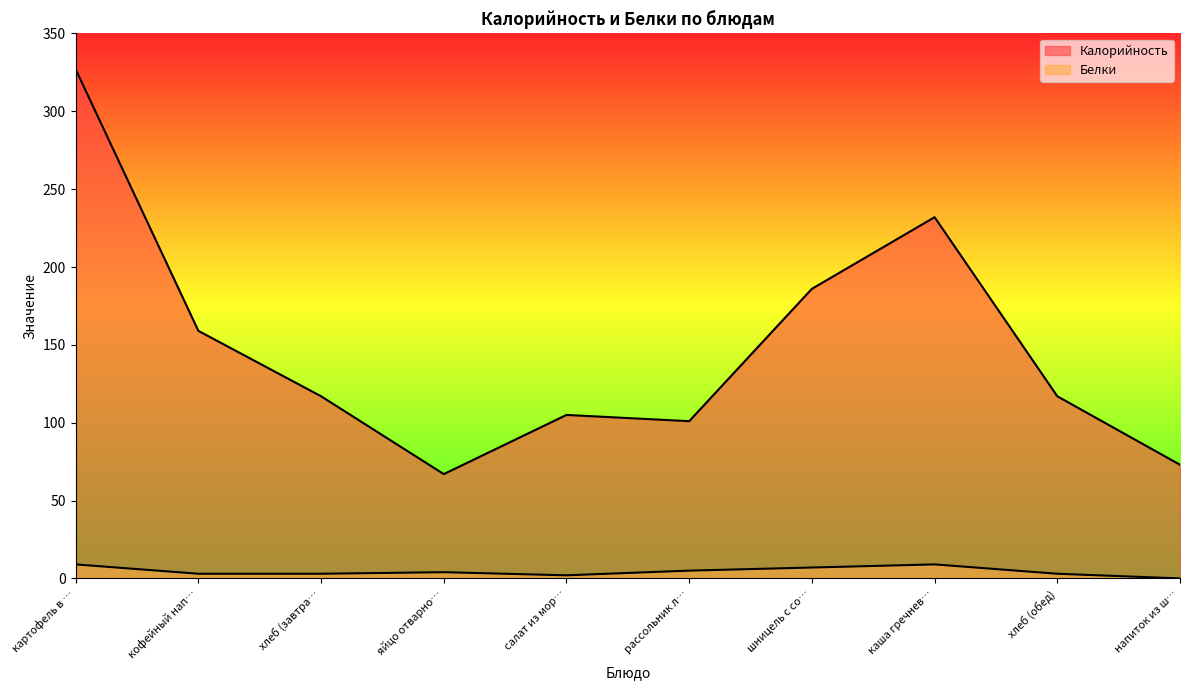

Which series has the largest range (max minus min)?

Калорийность